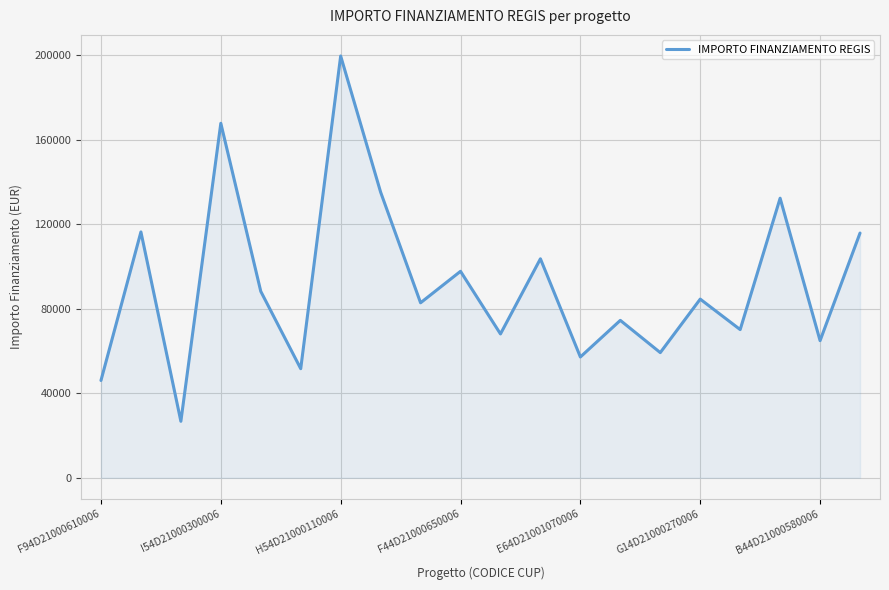

What is the greatest value displayed?

199567.7